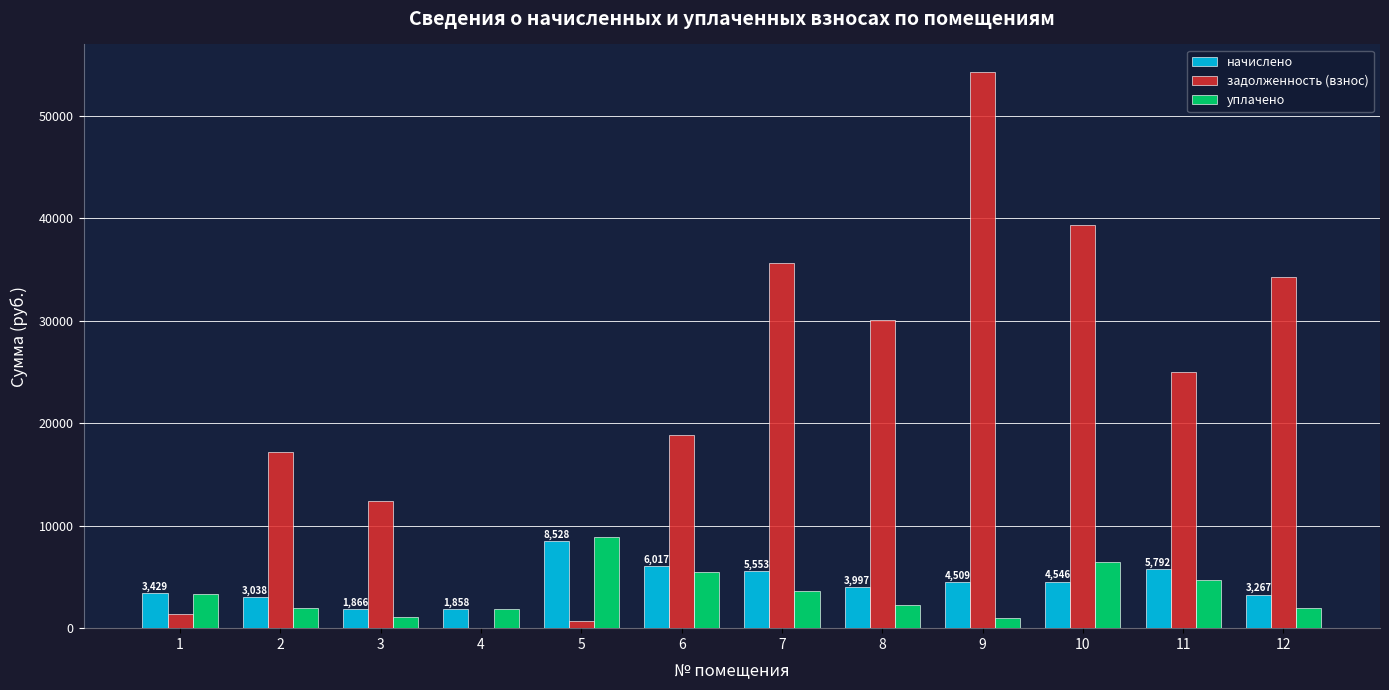

What is the spread (max minus min) of values at 1?

2059.3